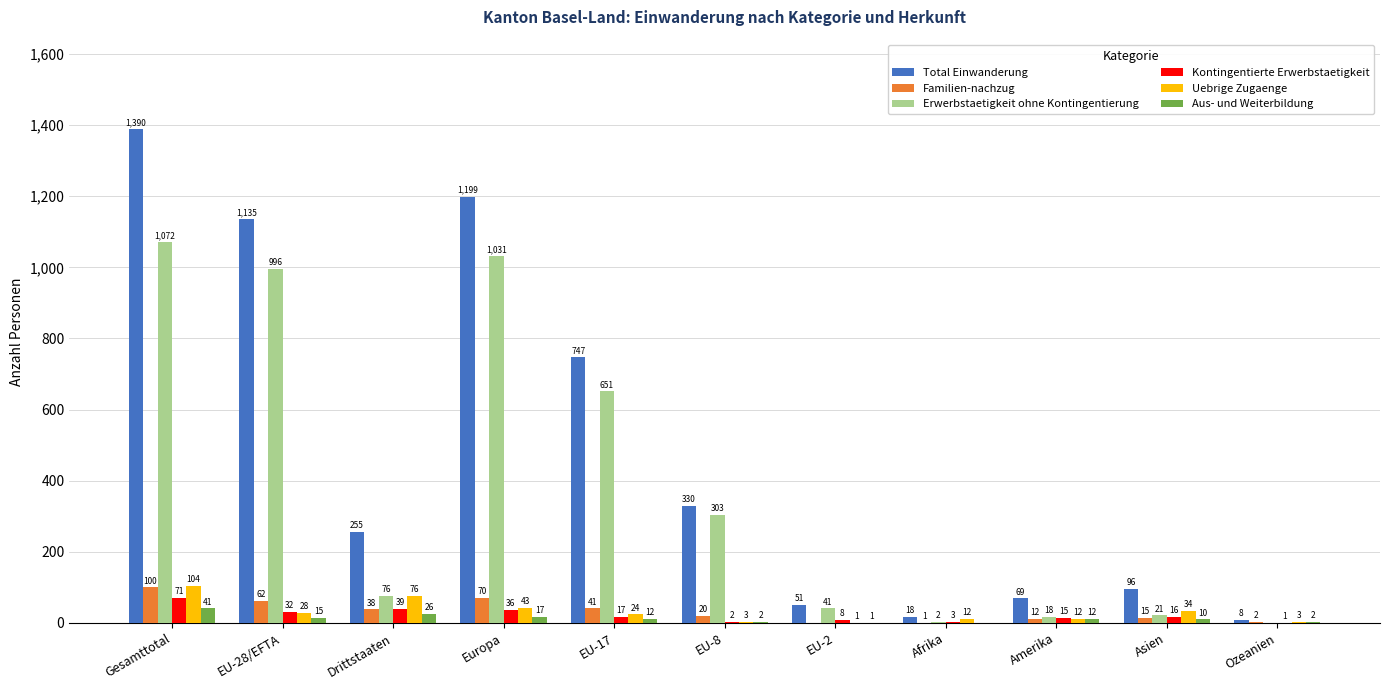

Are the bars grouped side by side (vs. stacked)?

Yes